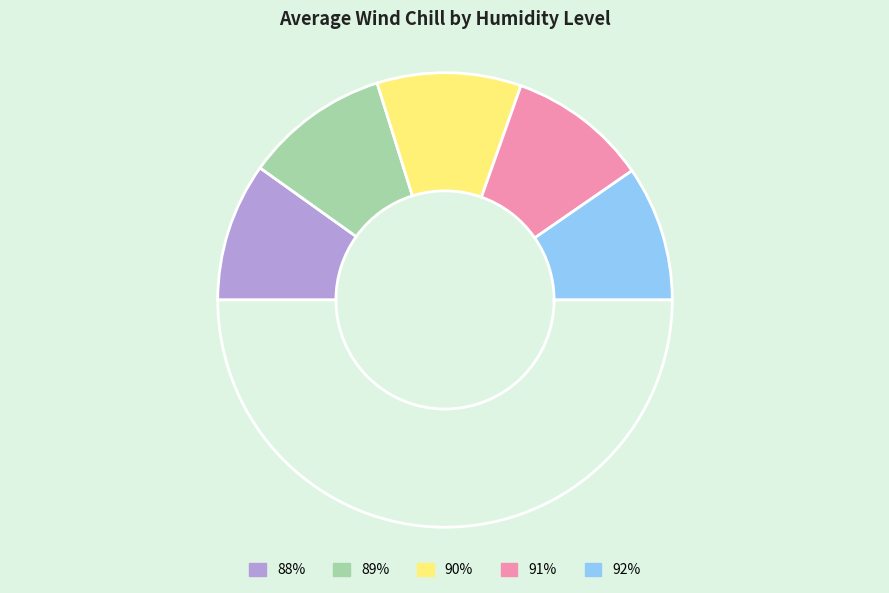

Which slice is the smallest?

91%